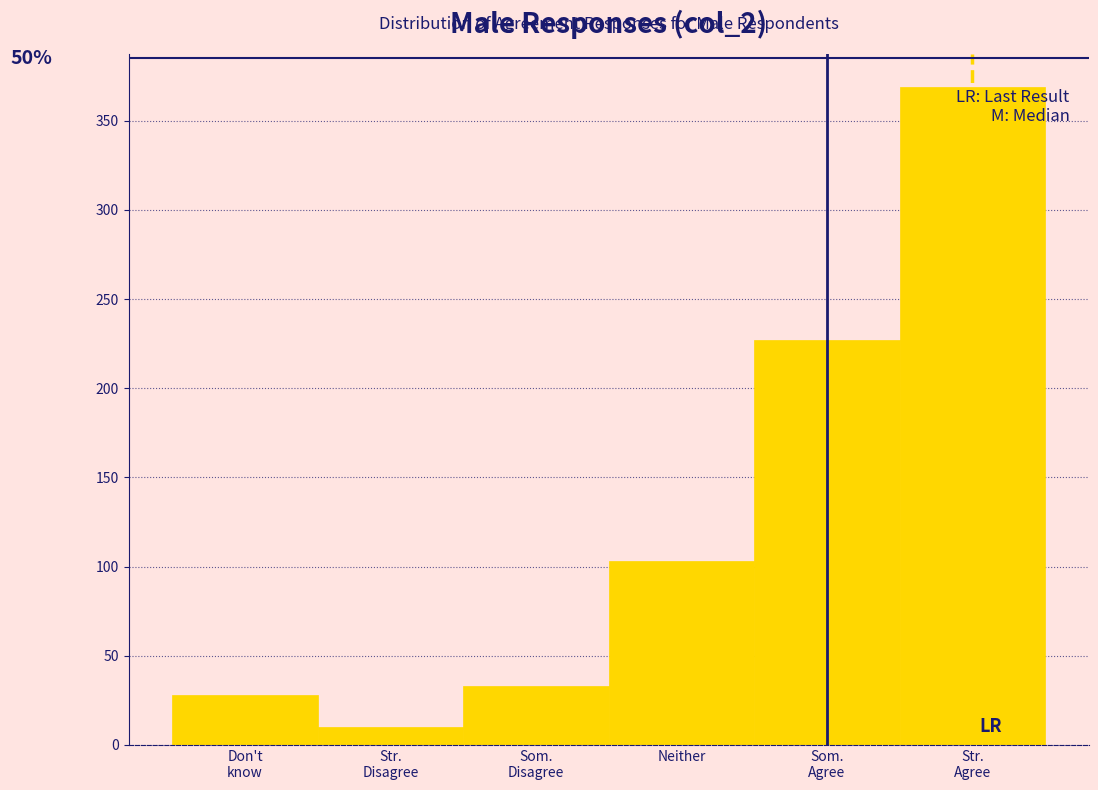

Reading left to right, what are all the values shown in this chart?

28	10	33	103	227	369